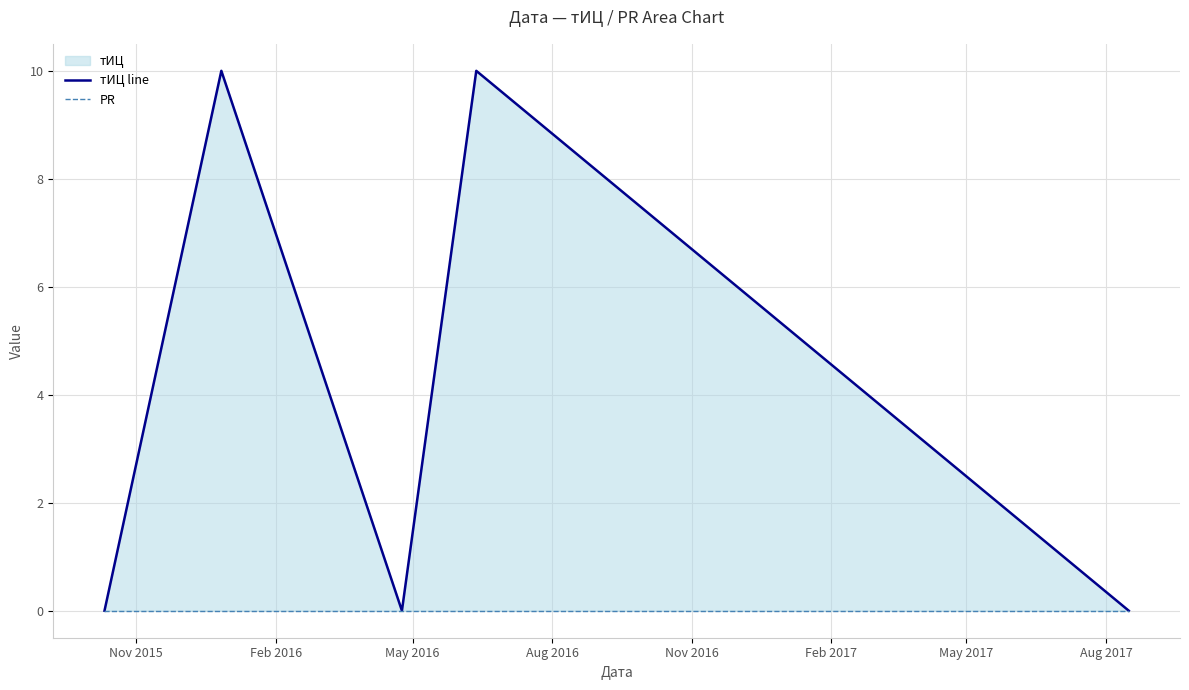

Rank the series by their maximum value, from lowest to highest.

PR, тИЦ line